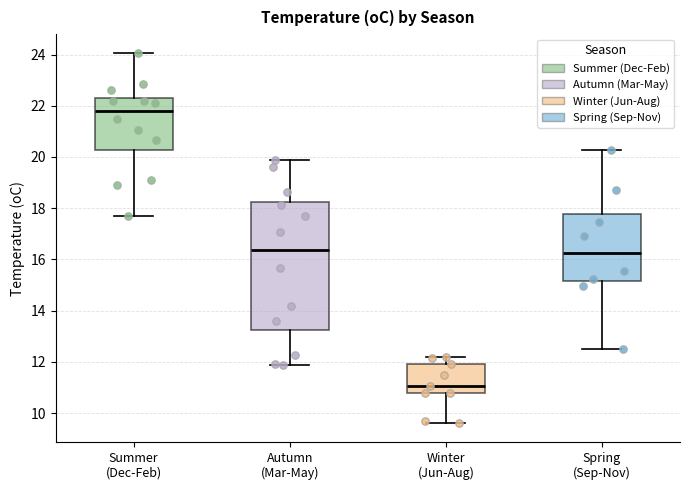

Which box has the lowest median line?

Winter (Jun-Aug)